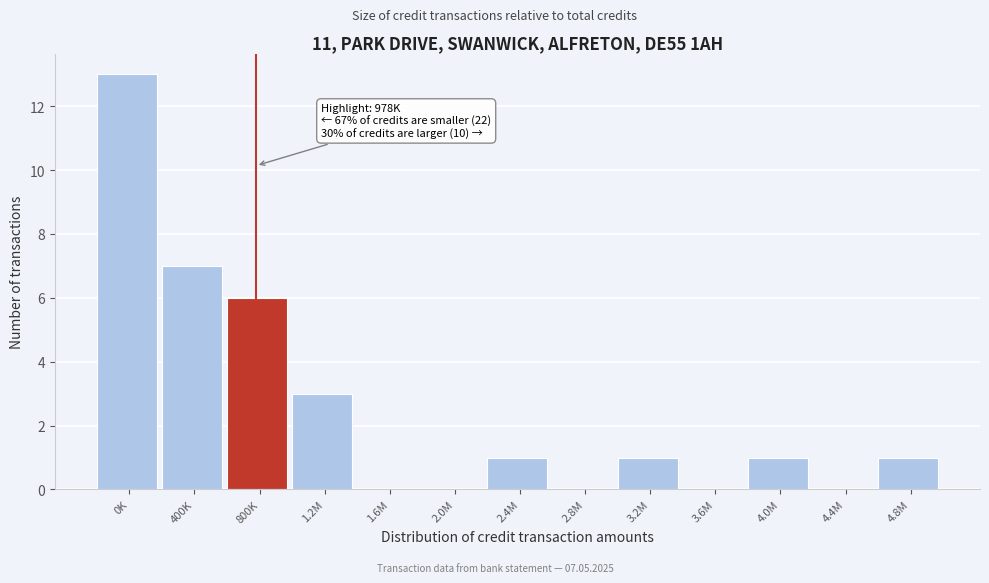

Reading right to left, what are all the values shown in this chart?

4.8M=1	4.4M=0	4.0M=1	3.6M=0	3.2M=1	2.8M=0	2.4M=1	2.0M=0	1.6M=0	1.2M=3	800K=6	400K=7	0K=13